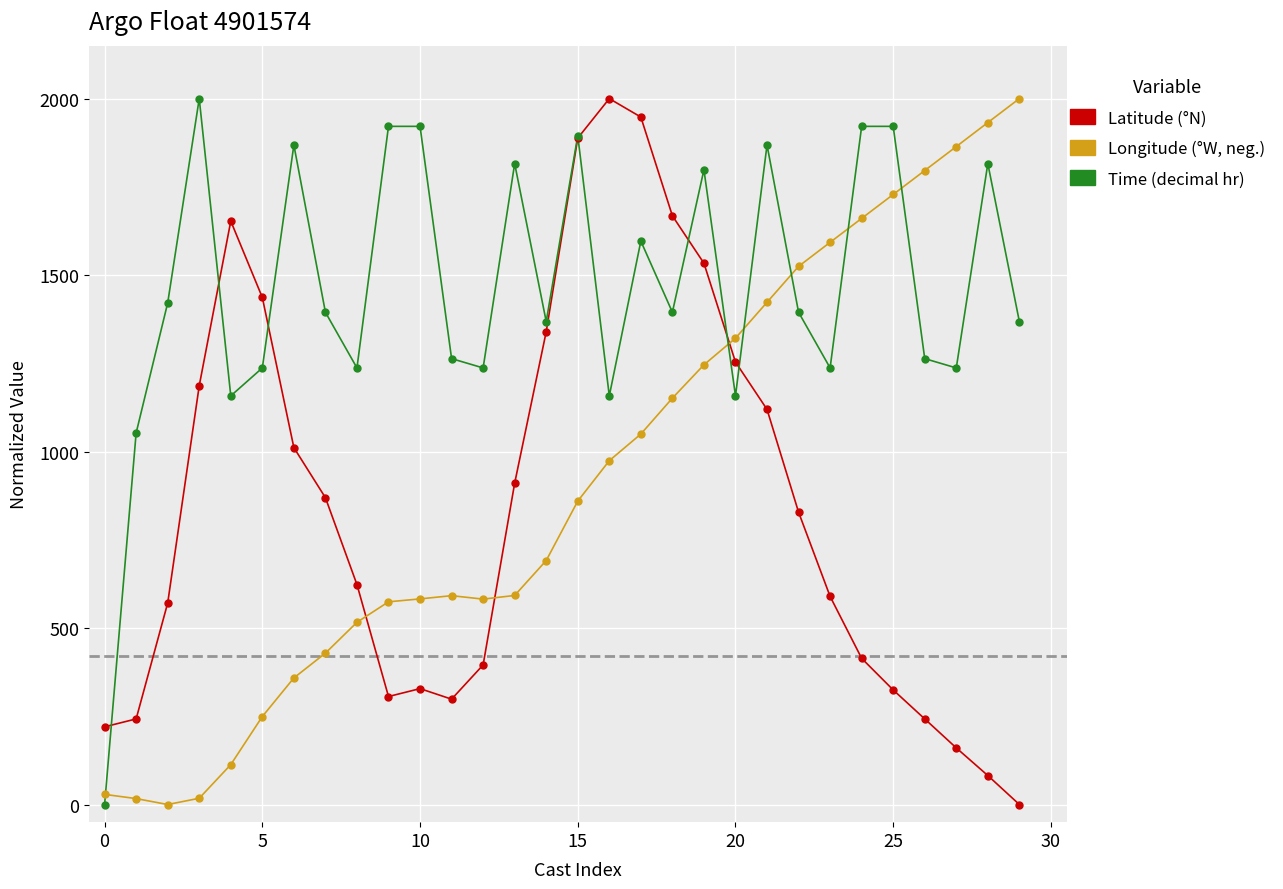

What is the maximum value shown in the chart?

2000.0